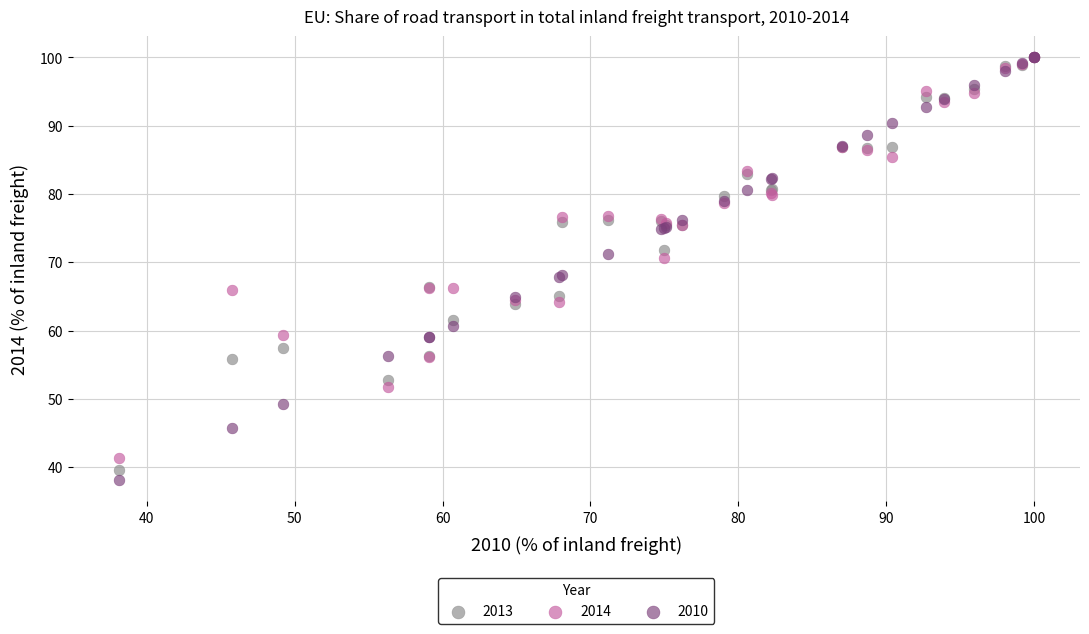

Which series contains the lowest Y value?

2010